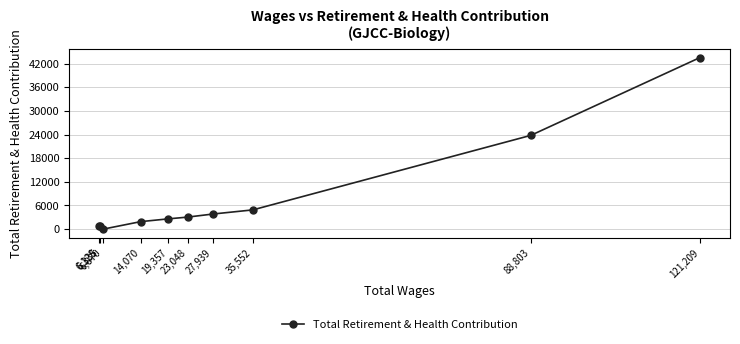

Reading left to right, list all the values displayed in this chart.

6,128=884	6,335=688	6,870=0	14,070=1905	19,357=2609	23,048=3053	27,939=3839	35,552=4884	88,803=23785	121,209=43520